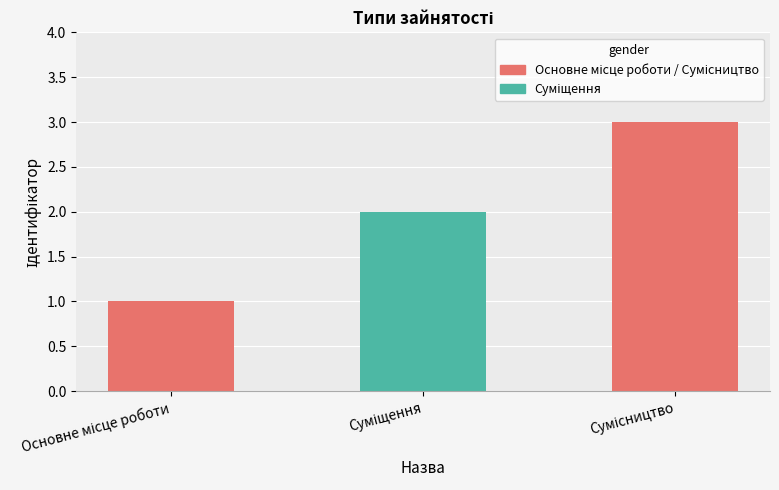

How many data points are less than 2?

1